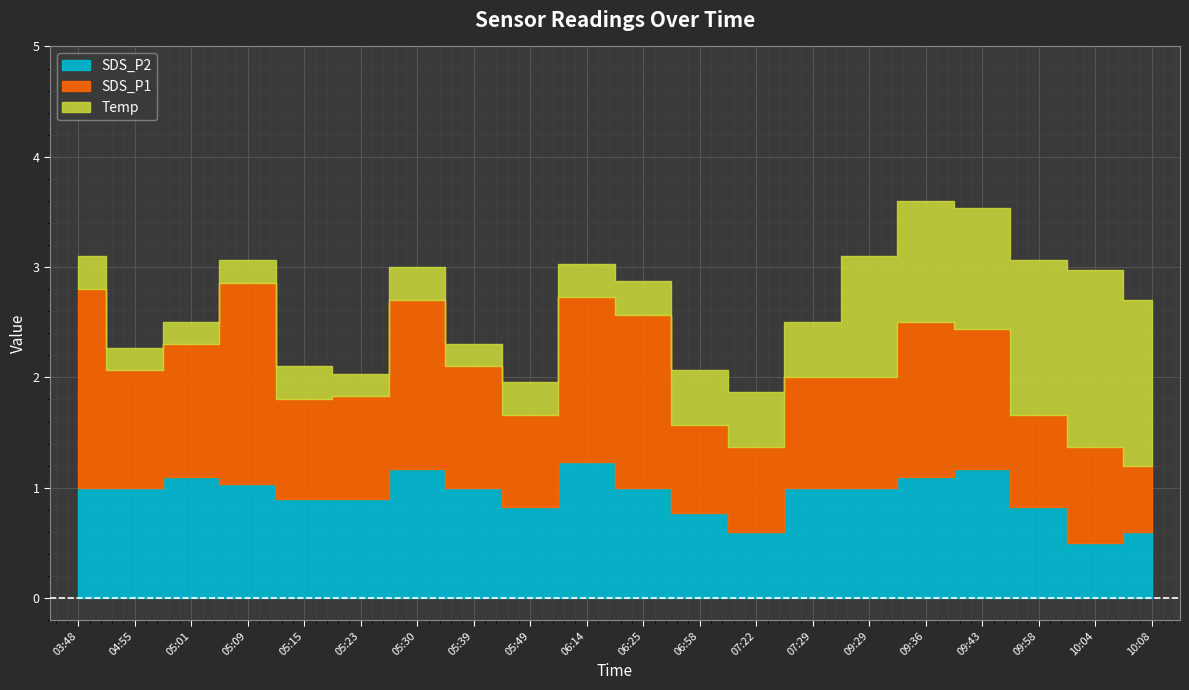

What position from the left is 09:29?

15